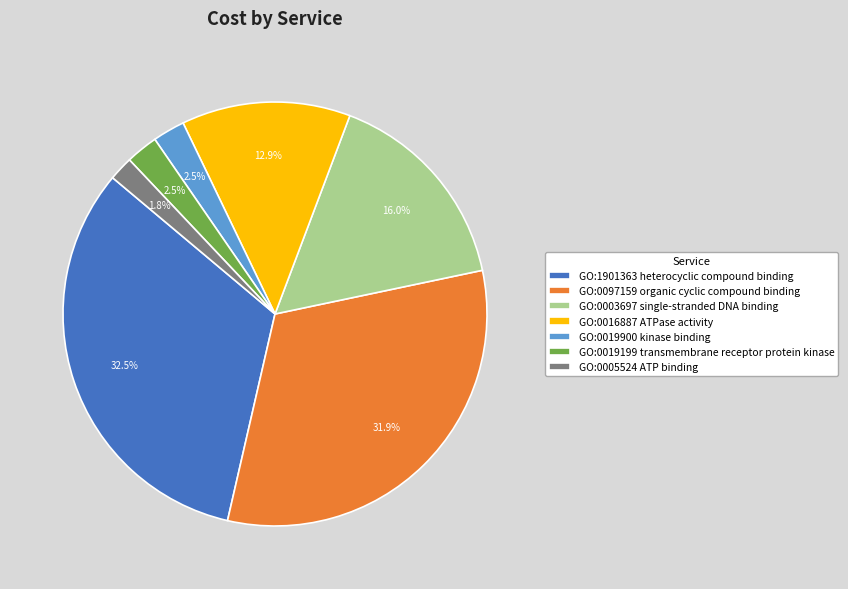

What is the largest slice in the pie chart?

GO:1901363 heterocyclic compound binding